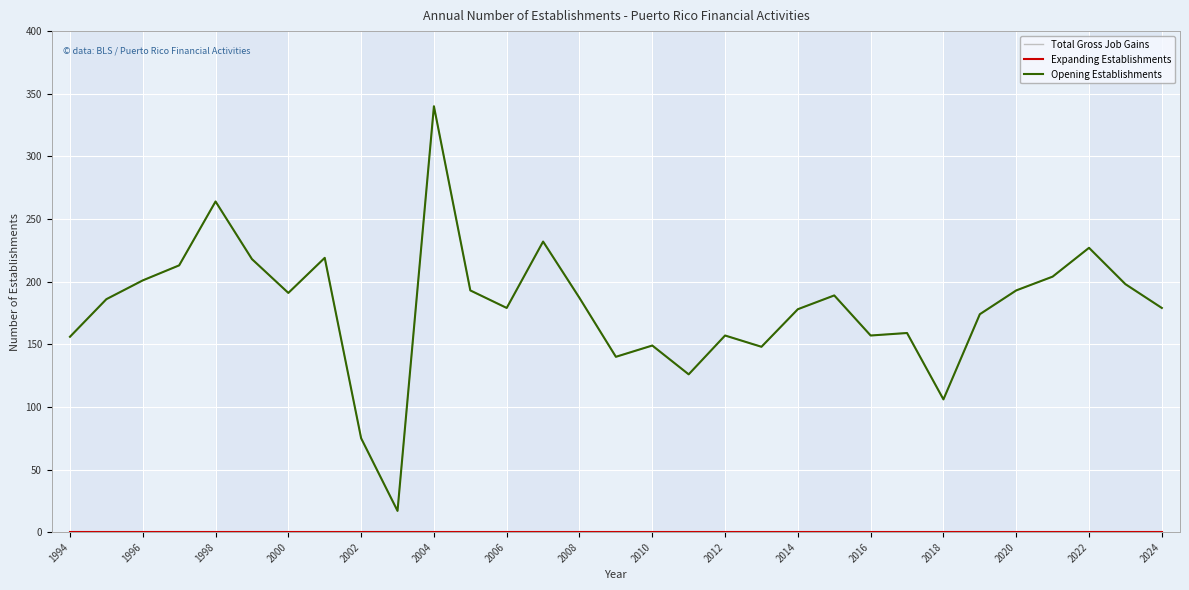

At which category does Total Gross Job Gains reach its first local valley?

2000